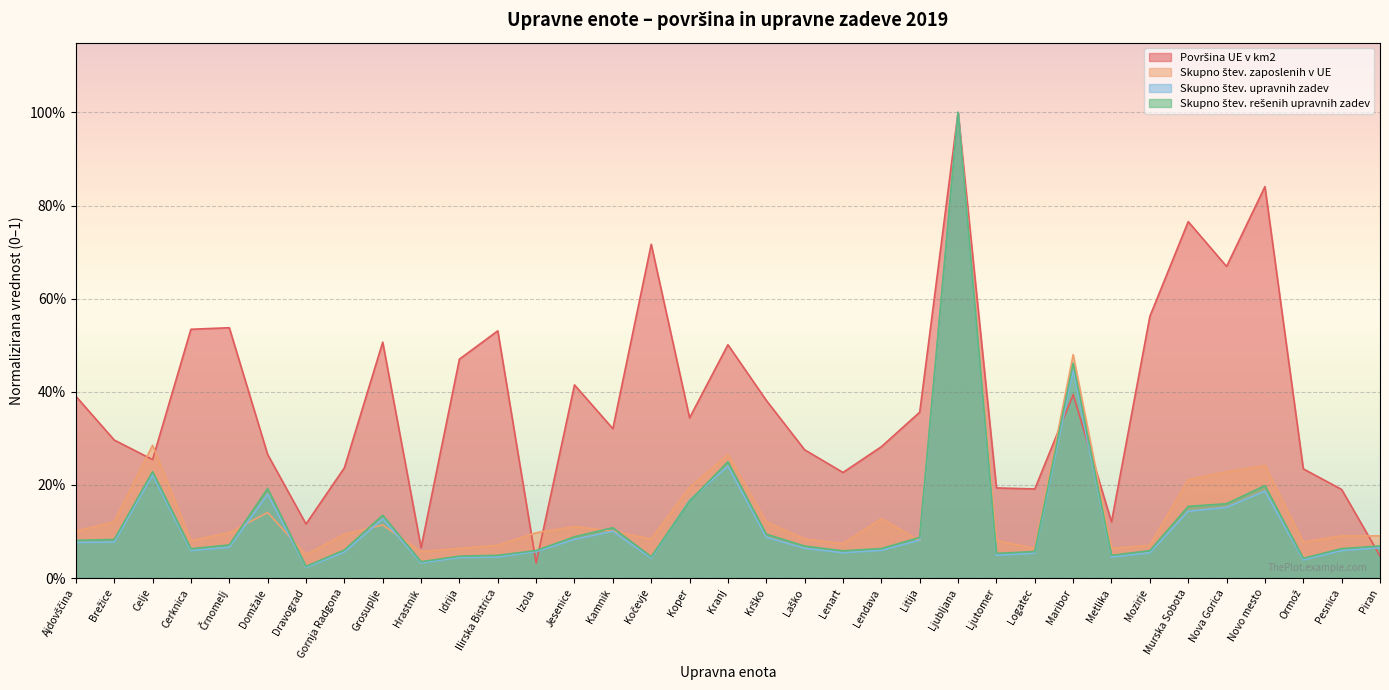

What is the value of the Skupno štev. rešenih upravnih zadev point at the 9th from the left?

0.1